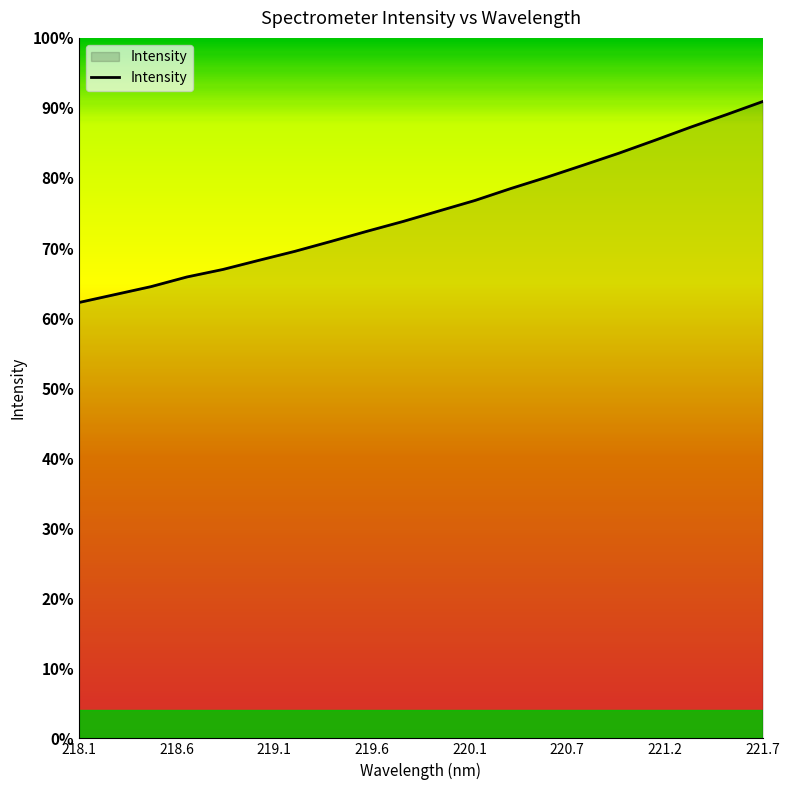

Is this an area chart (filled region under the line)?

Yes